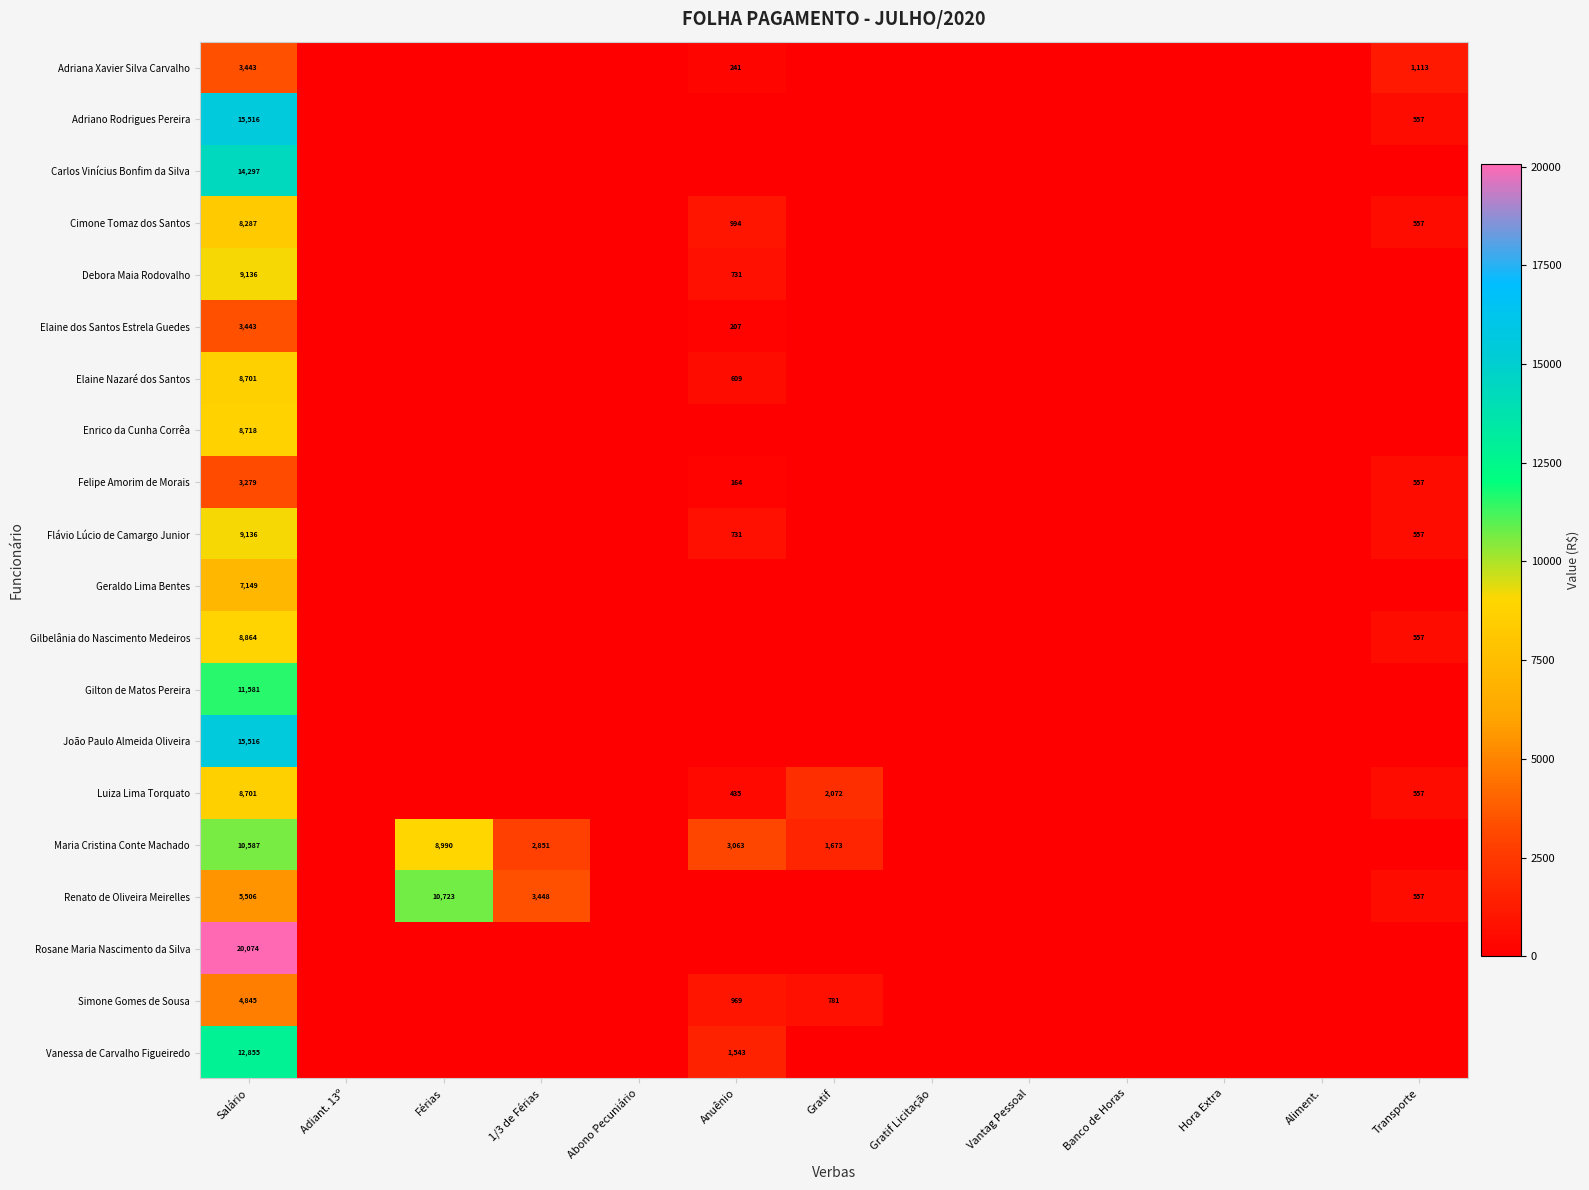

True or false: Flávio Lúcio de Camargo Junior has a value of 864 at Transporte.

False